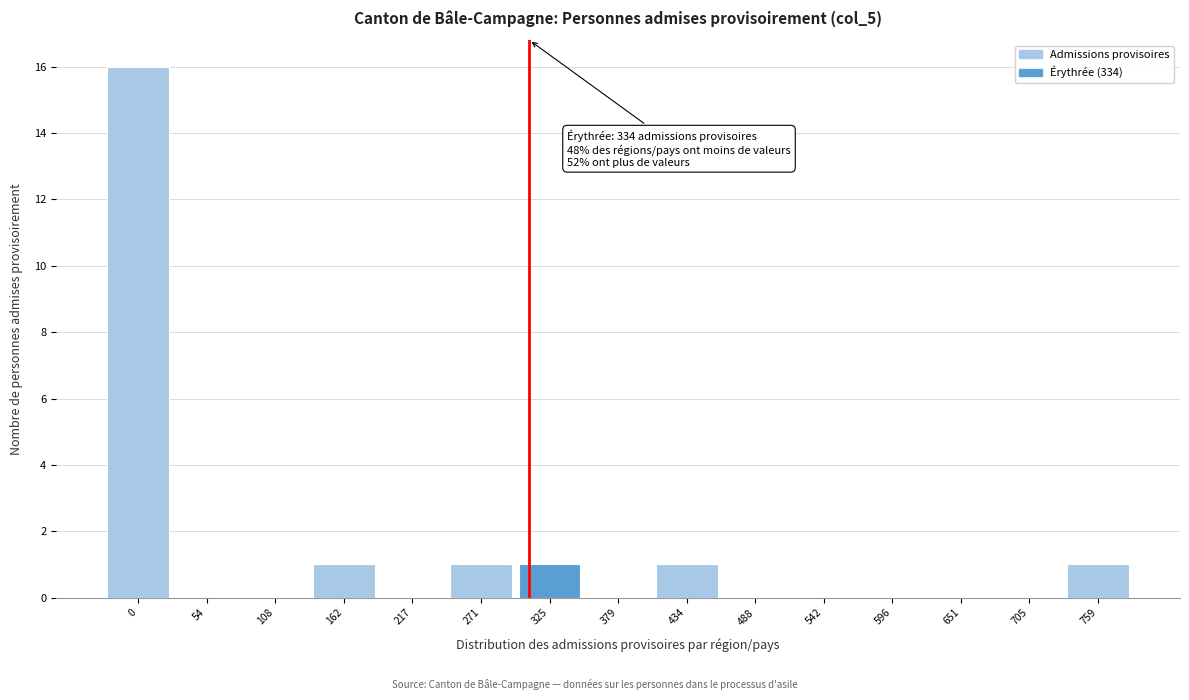

Reading left to right, extract all data points from this chart.

0=16	54=0	108=0	162=1	217=0	271=1	325=1	379=0	434=1	488=0	542=0	596=0	651=0	705=0	759=1